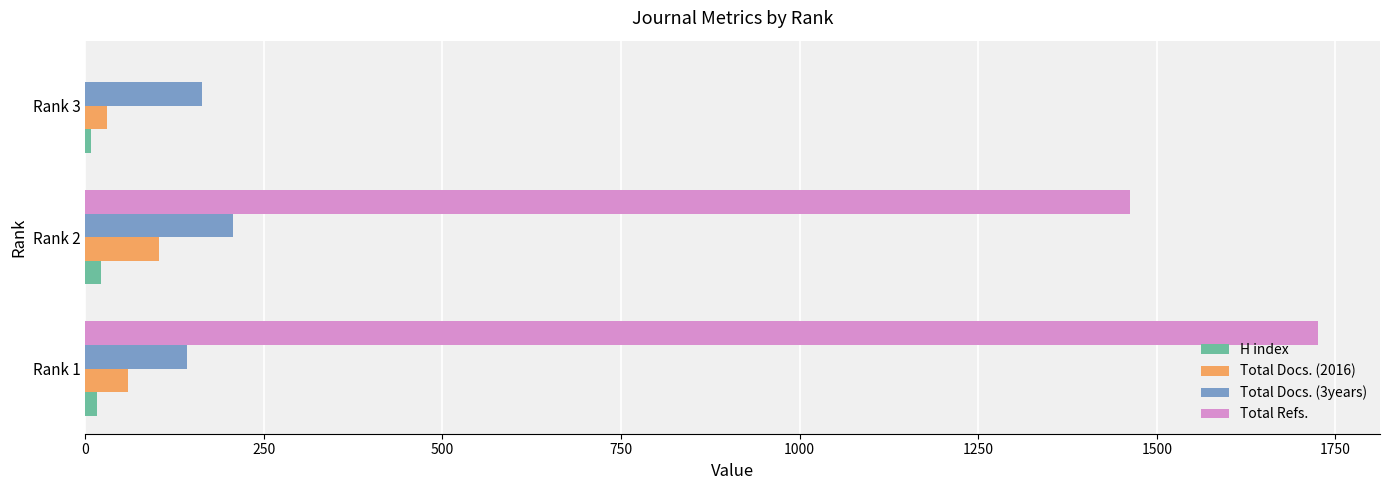

Which series changed the most between Rank 2 and Rank 3?

Total Refs.